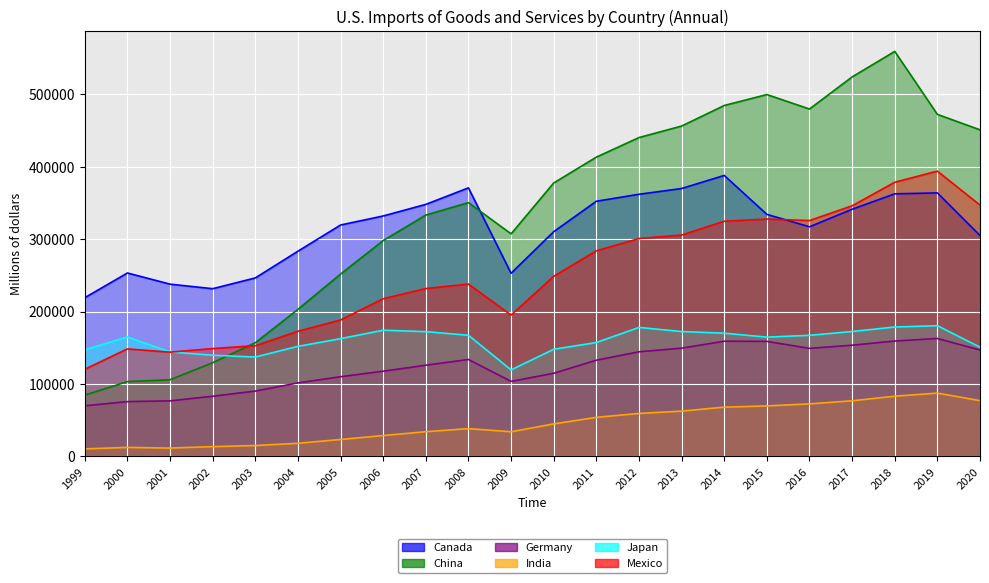

Which series changed the most between 2016 and 2017?

China